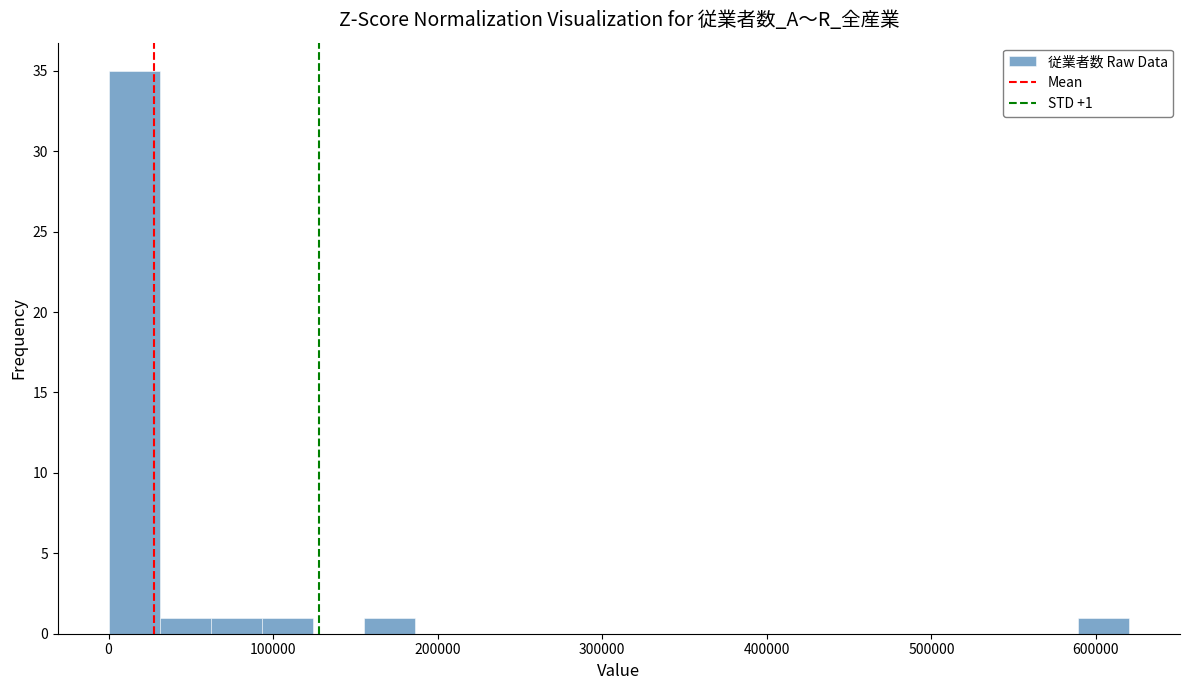

Around what value on the x-axis is the tallest bar? Give the approximate position of its centre, as read against the axis.

20000